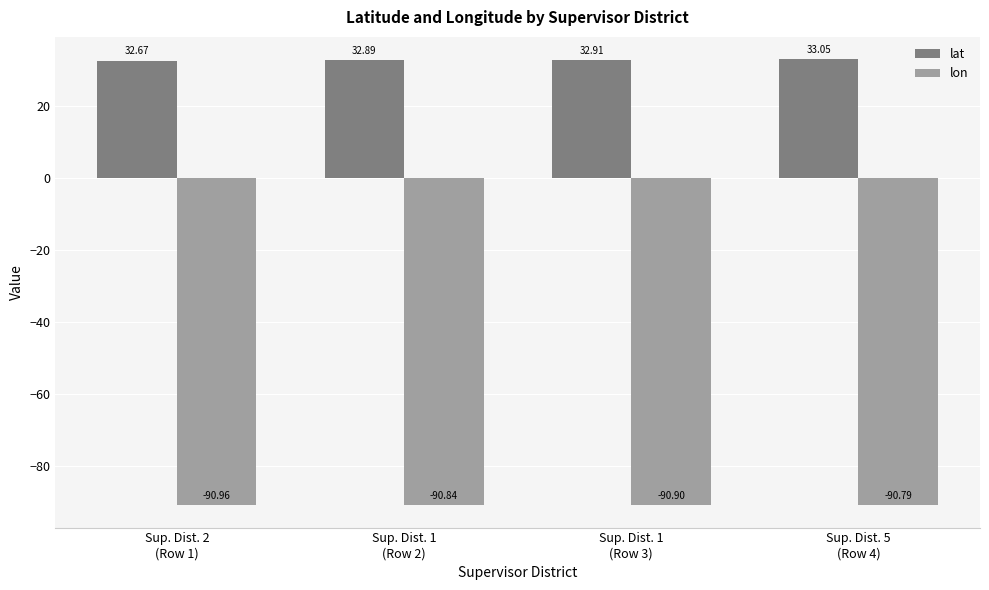

Which series has the largest total across all categories?

lat